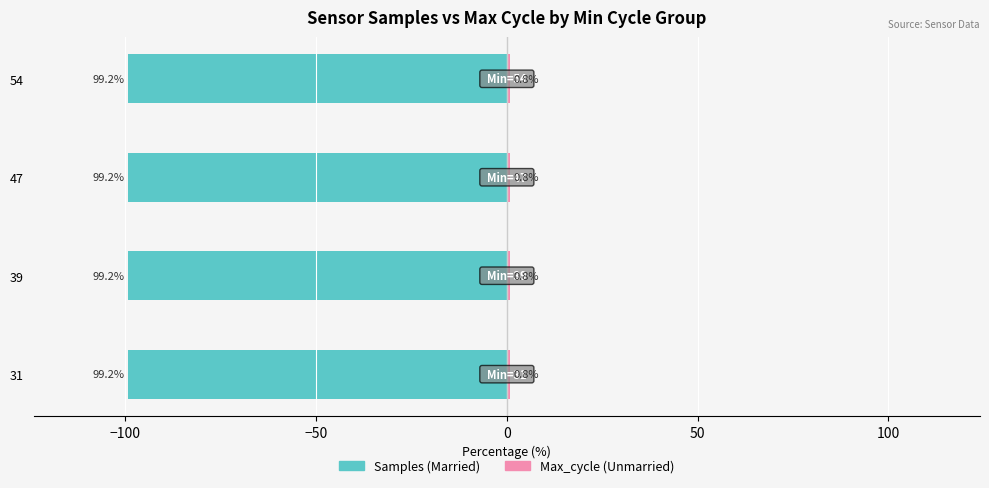

Does the chart contain any negative values?

Yes